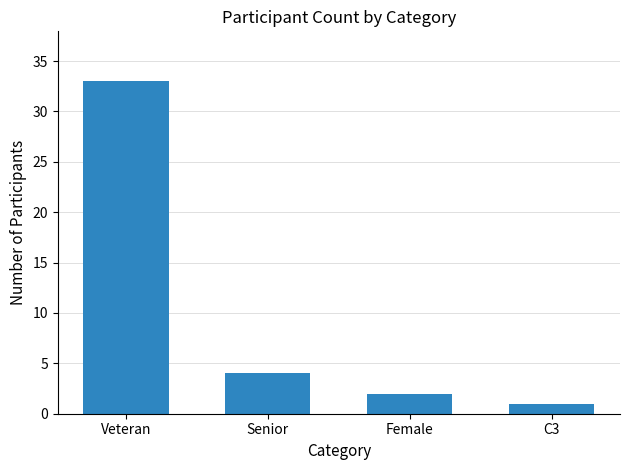

Which category has the lowest value across all series?

C3